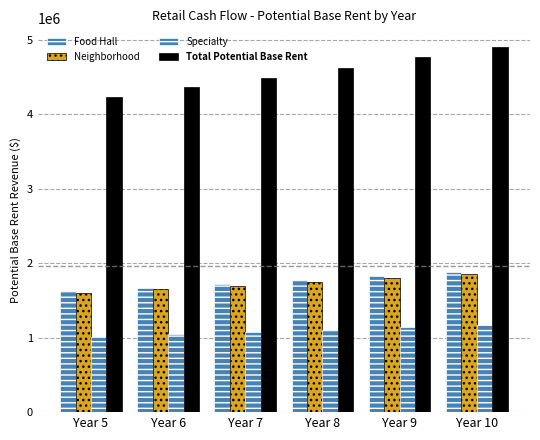

Are the bars horizontal?

No